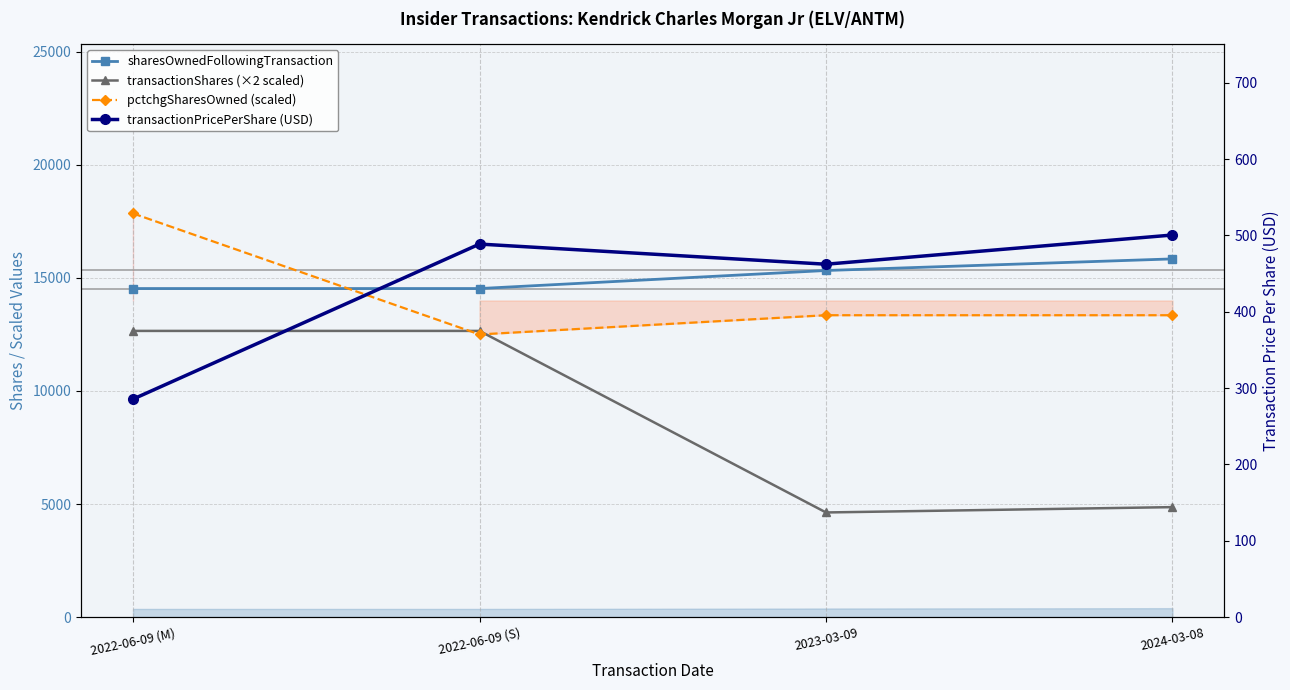

The value of transactionShares (×2 scaled) at 2024-03-08 is 4864.0. True or false?

True